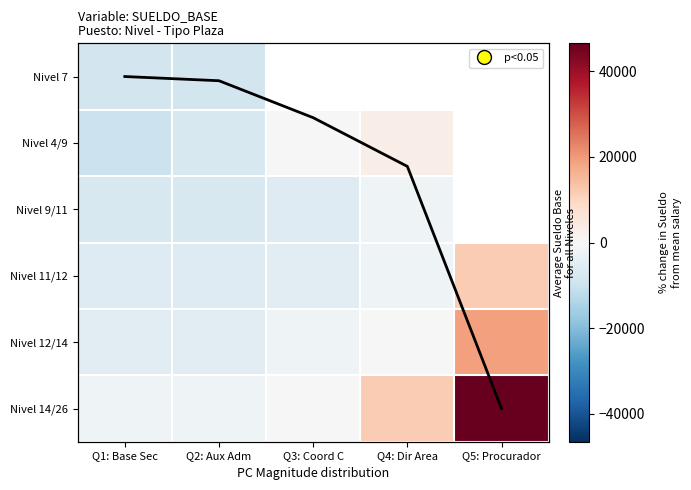

True or false: Nivel 11/12 has a value of -2823.9 at Q4: Dir Area.

False